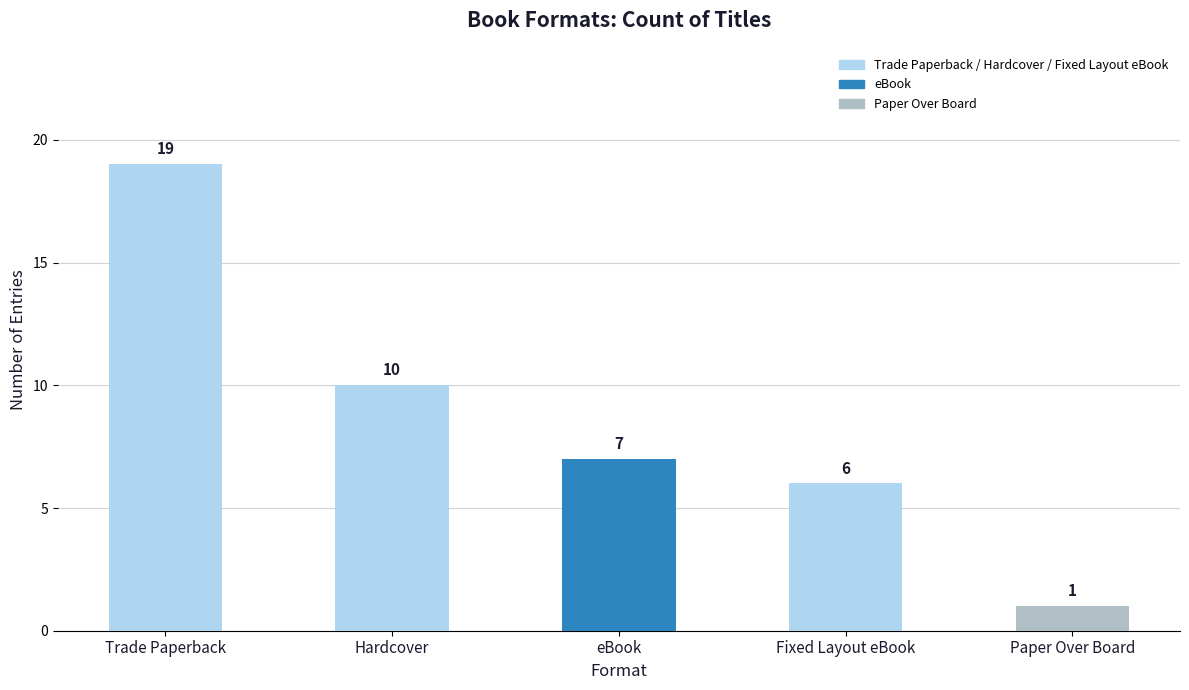

Reading left to right, extract all data points from this chart.

Trade Paperback=19	Hardcover=10	eBook=7	Fixed Layout eBook=6	Paper Over Board=1